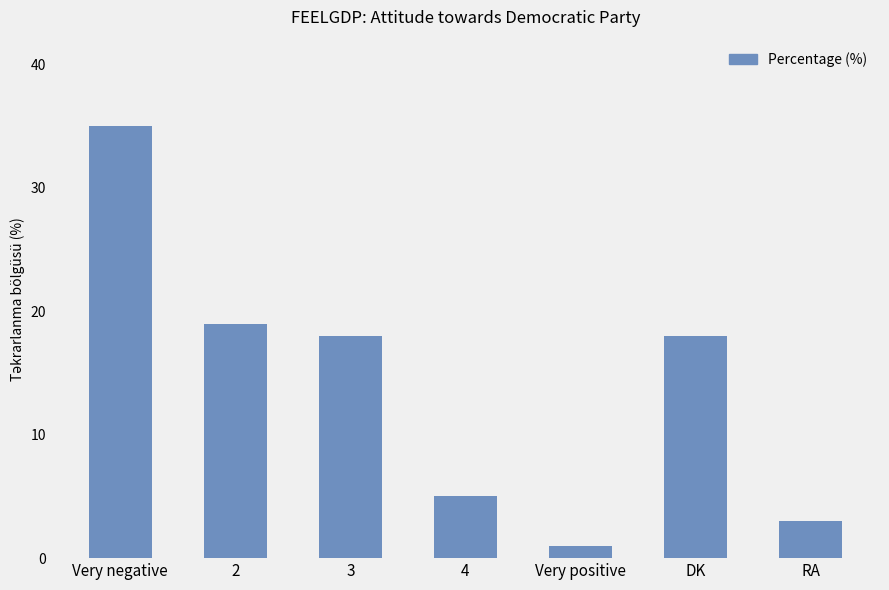

What is the maximum value shown in the chart?

35